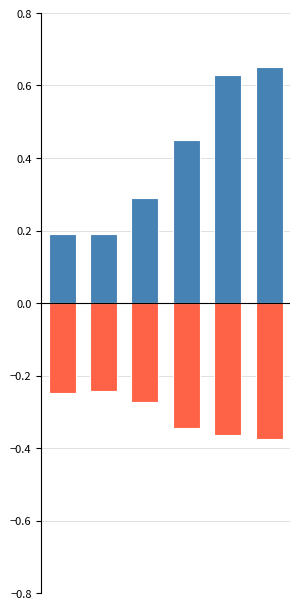

At which category is the sum across all series the highest?

5